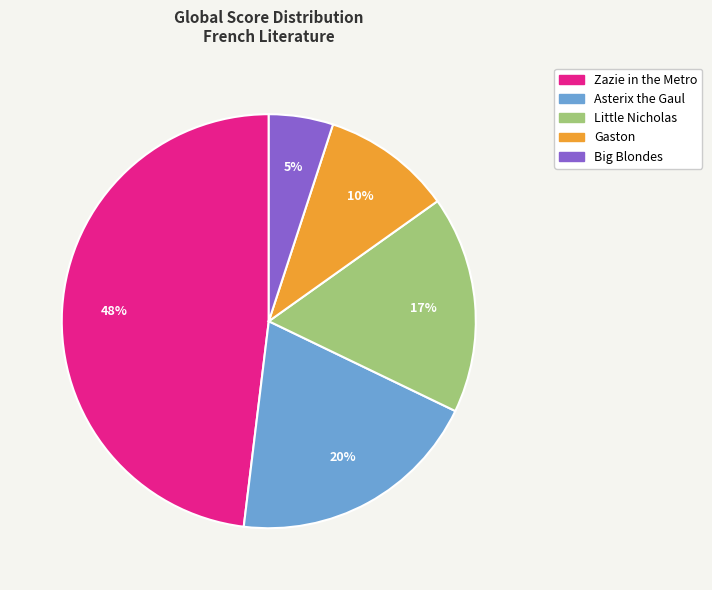

What percentage is the Asterix the Gaul slice, to the nearest percent?

20%